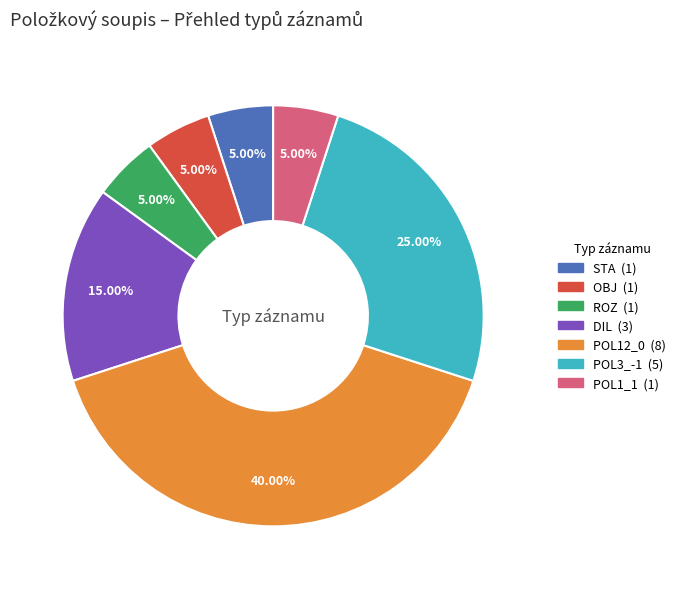

To the nearest percent, what is the average slice percentage?

14%